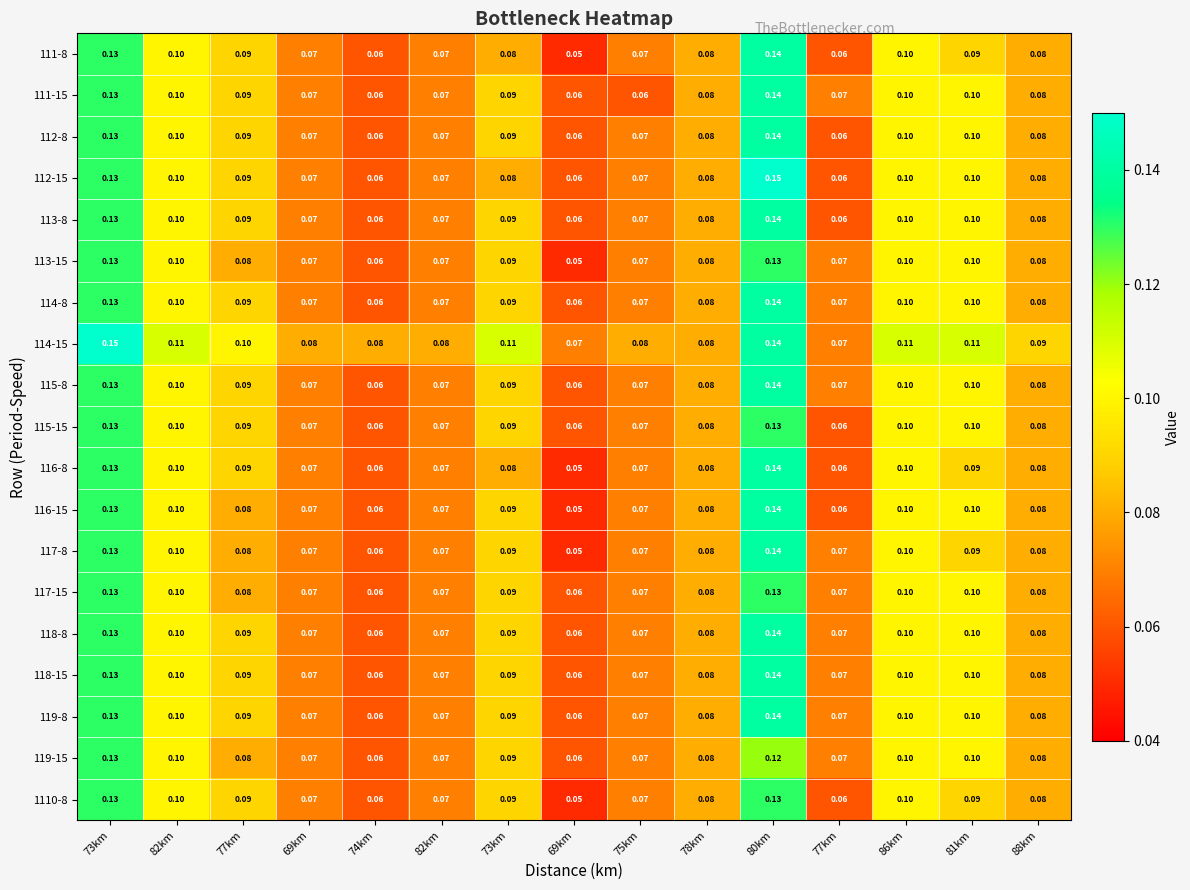

How many series are shown in this chart?

19